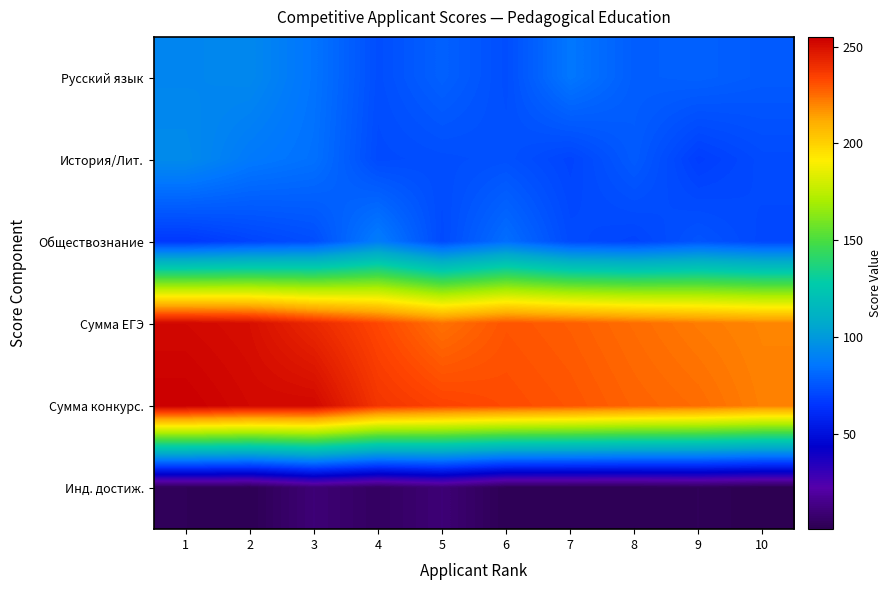

Between 3 and 9, which is larger?

3